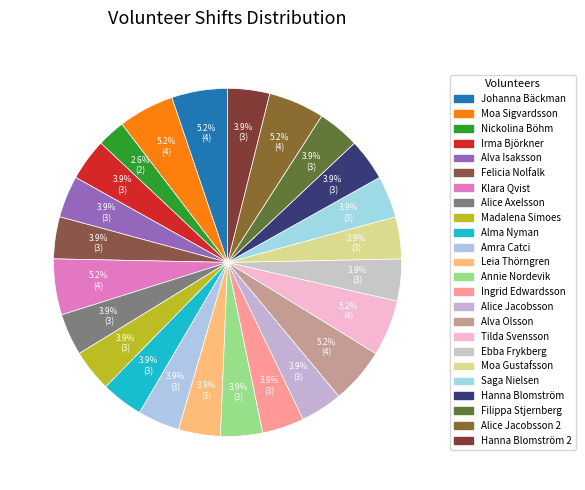

How many segments does this pie chart have?

24